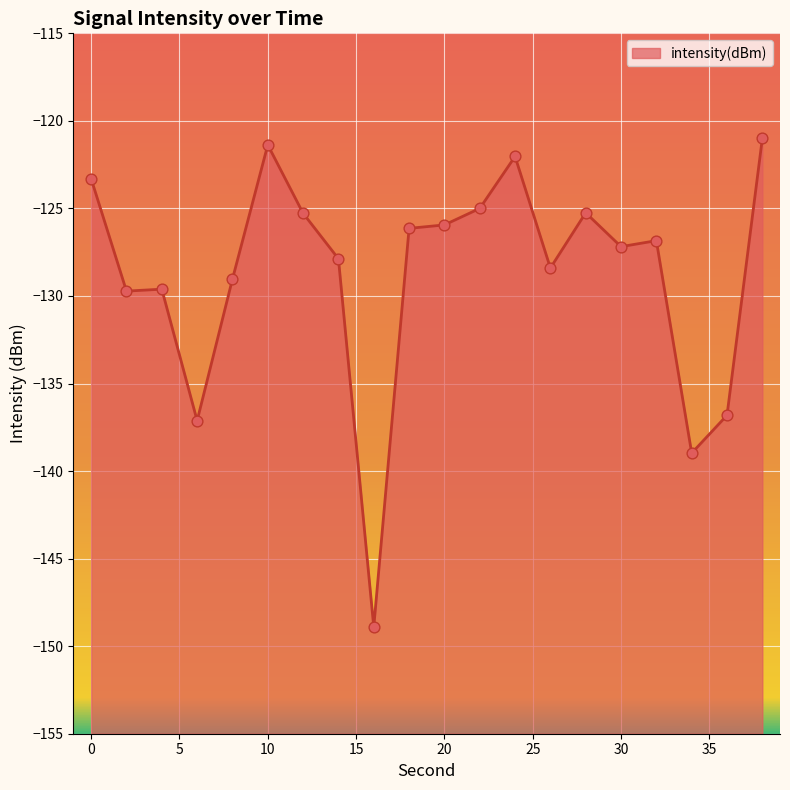

What is the change in value from 6 to 34?

-1.9